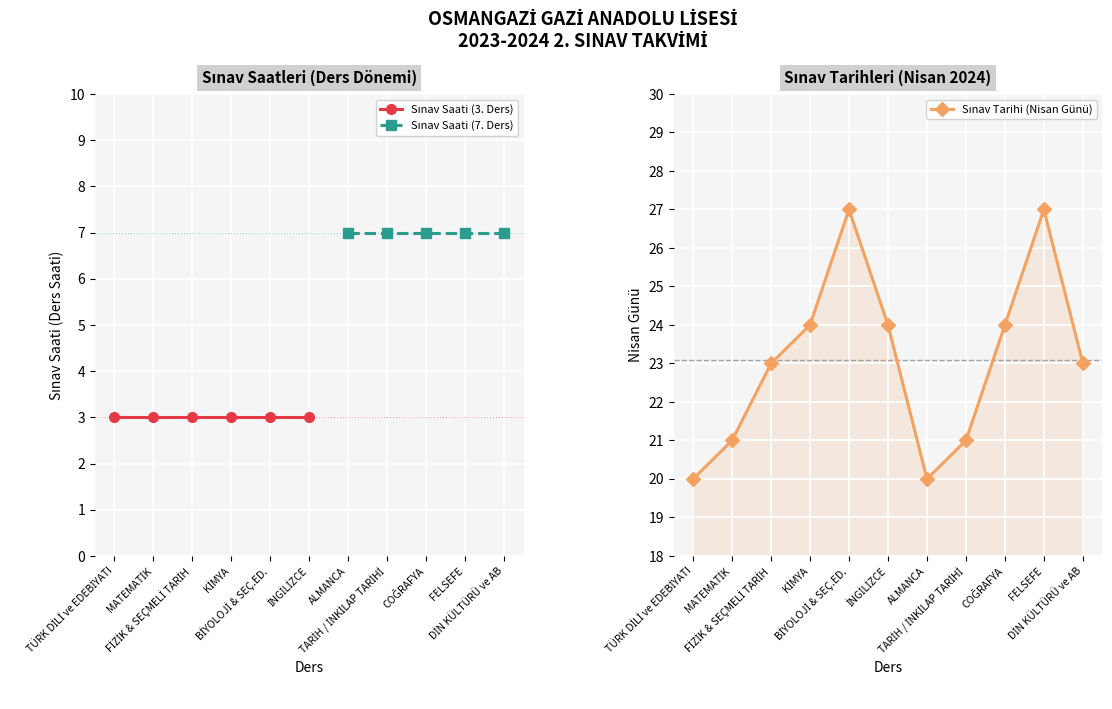

How many positive values does the Sınav Saati (7. Ders) series have?

5